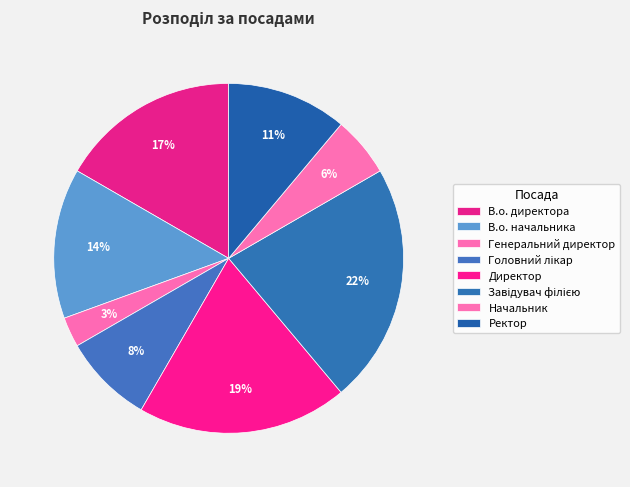

Count the number of slices in the pie.

8